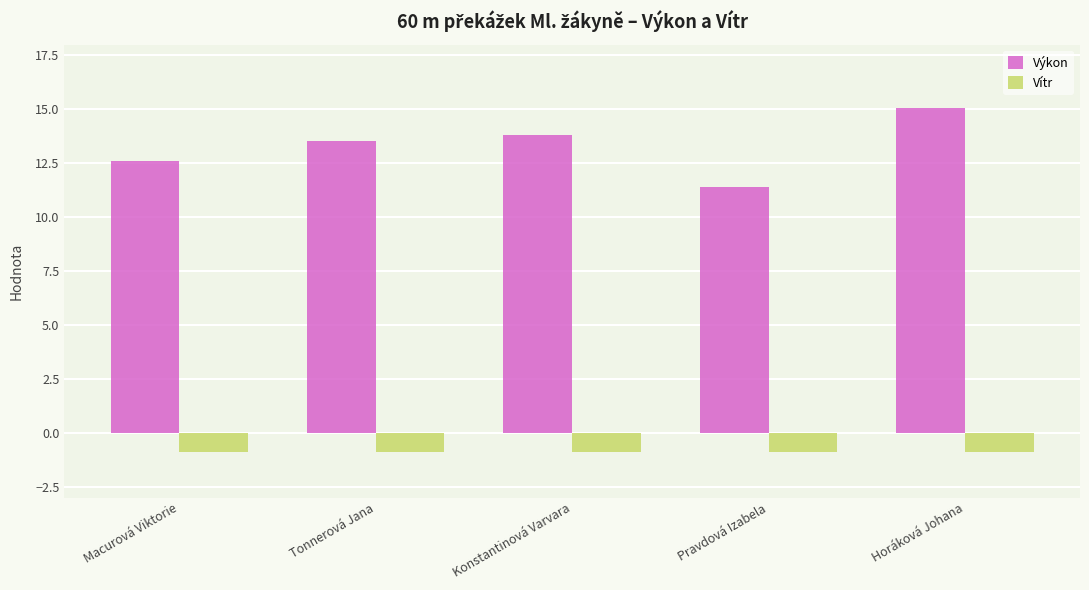

How many bars are there in total?

10